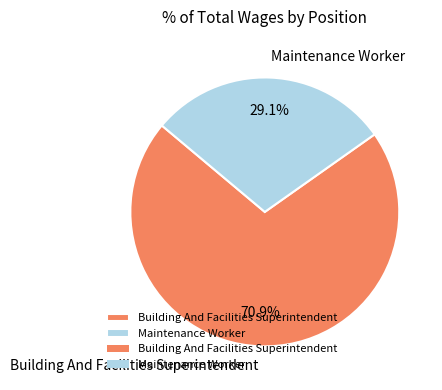

To the nearest percent, what portion does Maintenance Worker represent?

29%